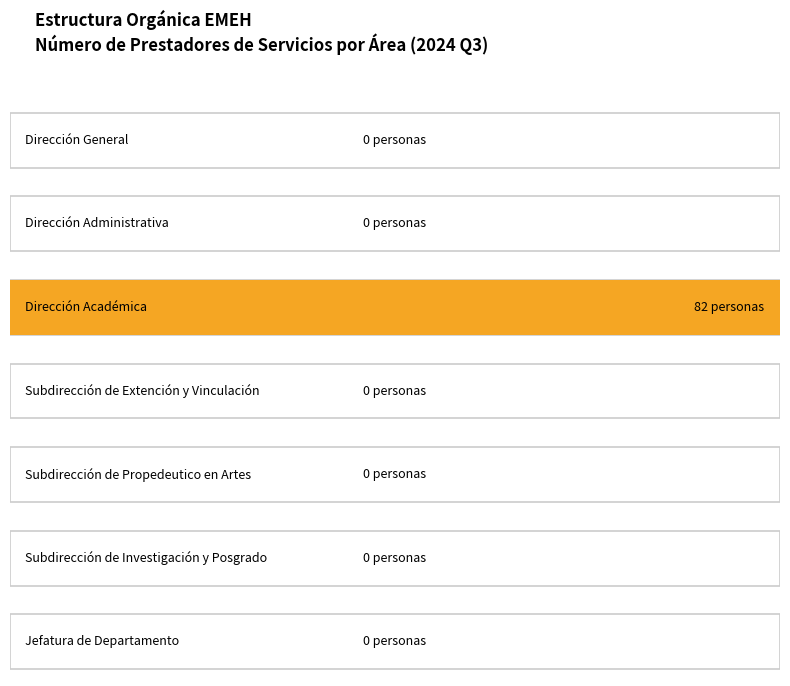

What position from the left is Jefatura de Departamento?

7